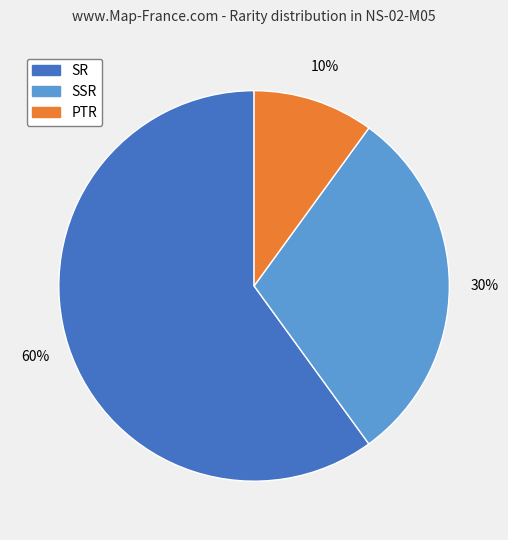

How many slices are in this pie chart?

3